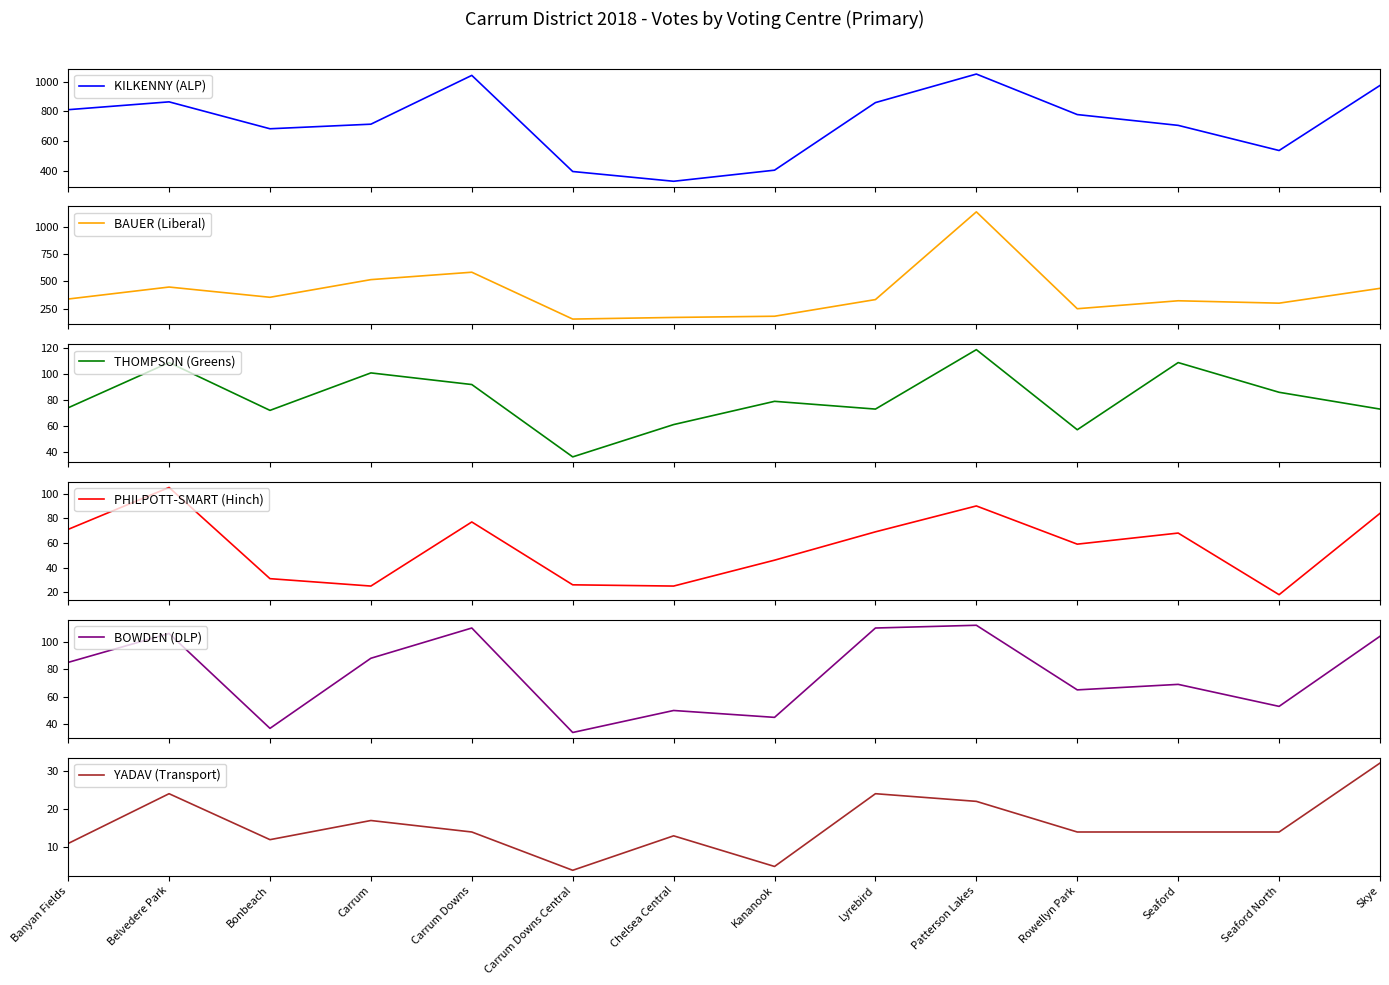

At which label is BOWDEN (DLP) closest to 73?

Seaford